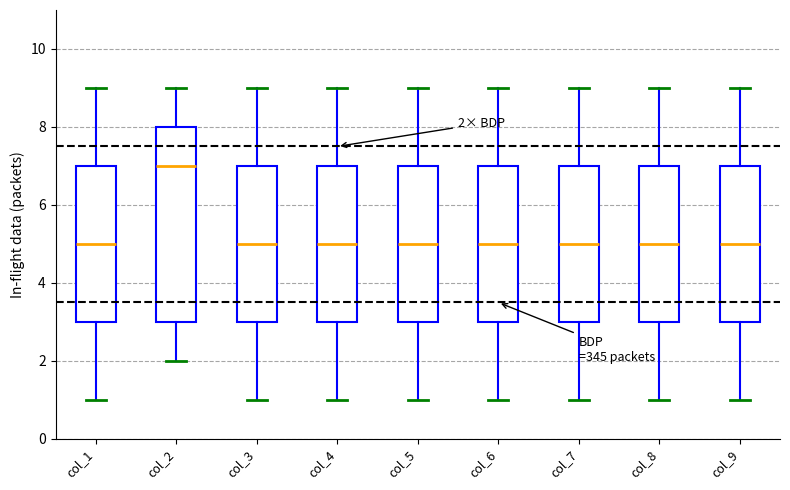

Comparing the boxes themselves (not the whiskers), which one is the tallest?

col_2